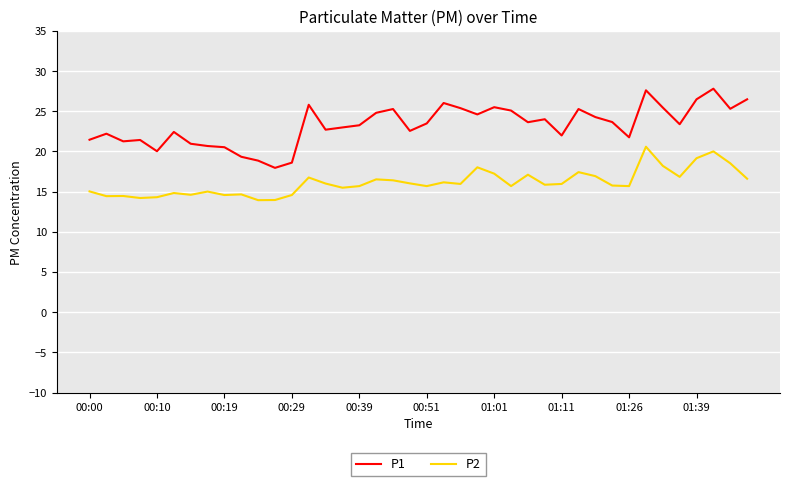

Rank the series by their maximum value, from lowest to highest.

P2, P1